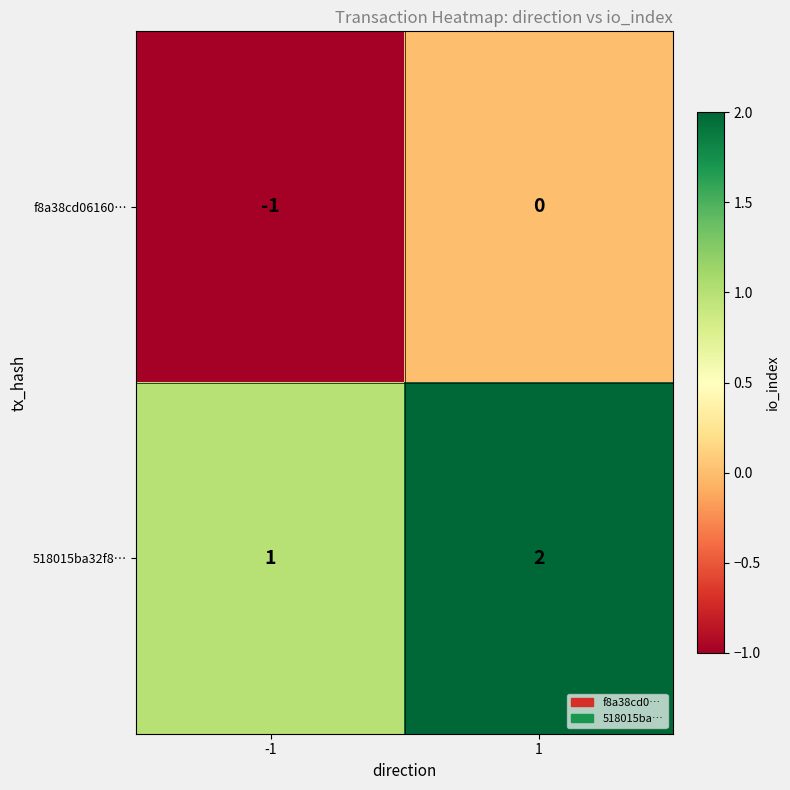

Reading left to right, extract all data points from this chart.

f8a38cd06160…: -1	0
518015ba32f8…: 1	2